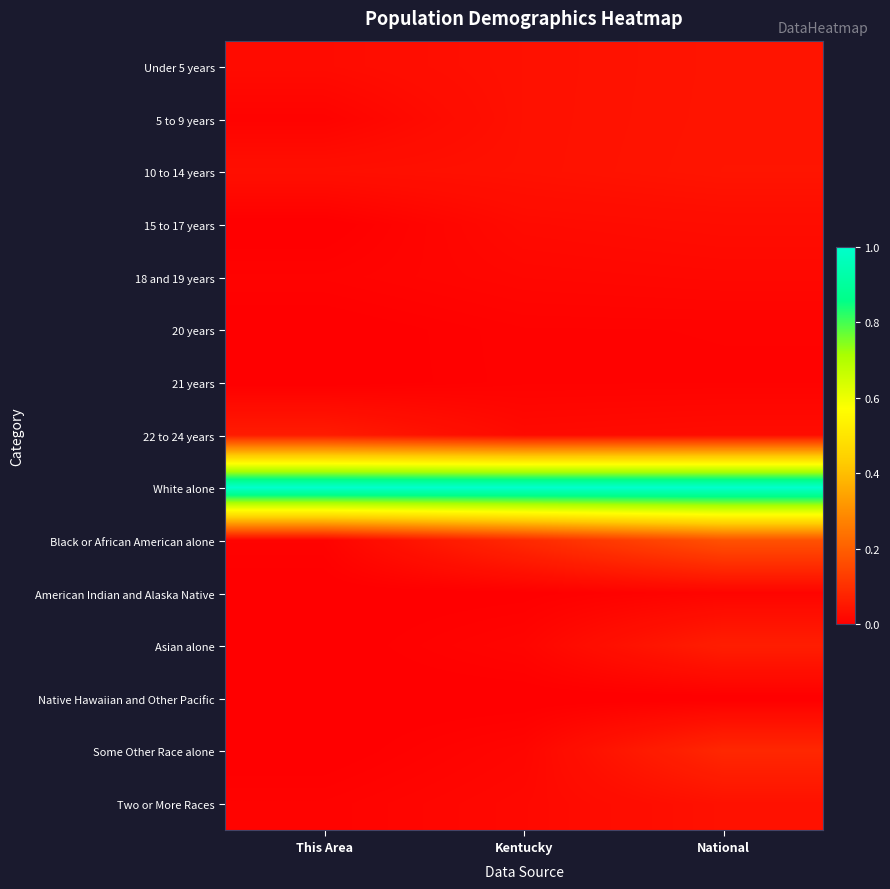

Which series has the largest total across all categories?

White alone